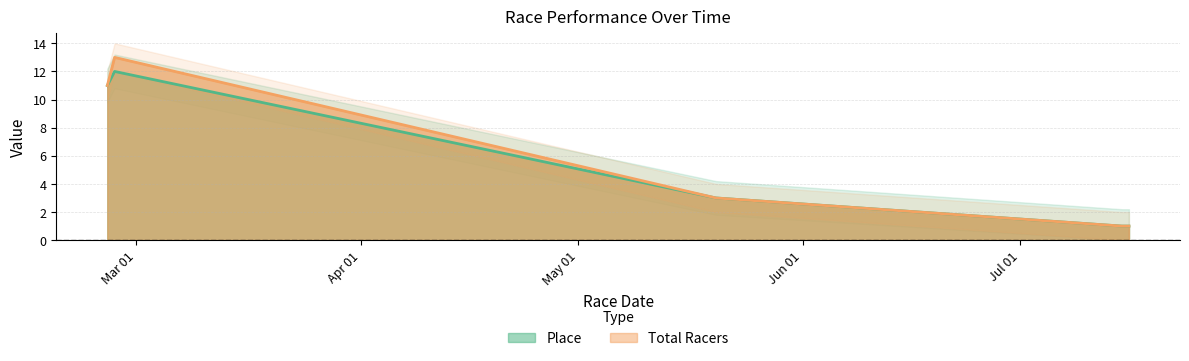

Which series changed the most between 2023-02-25 and 2023-07-15?

Place